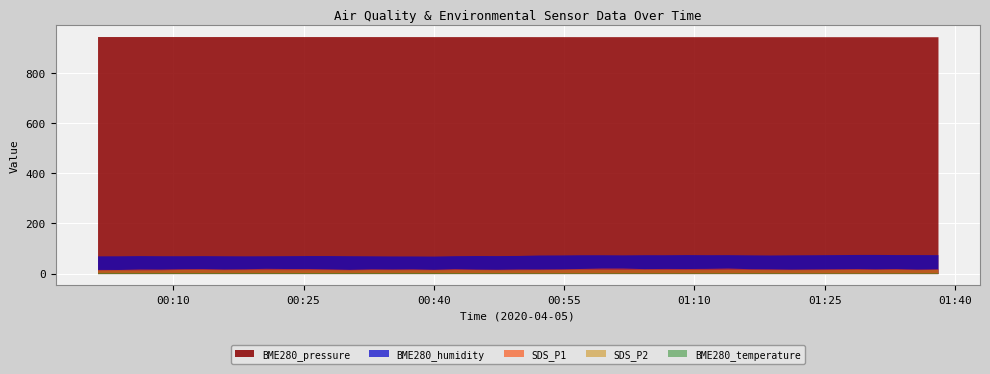

Which series has the widest spread of values?

BME280_humidity